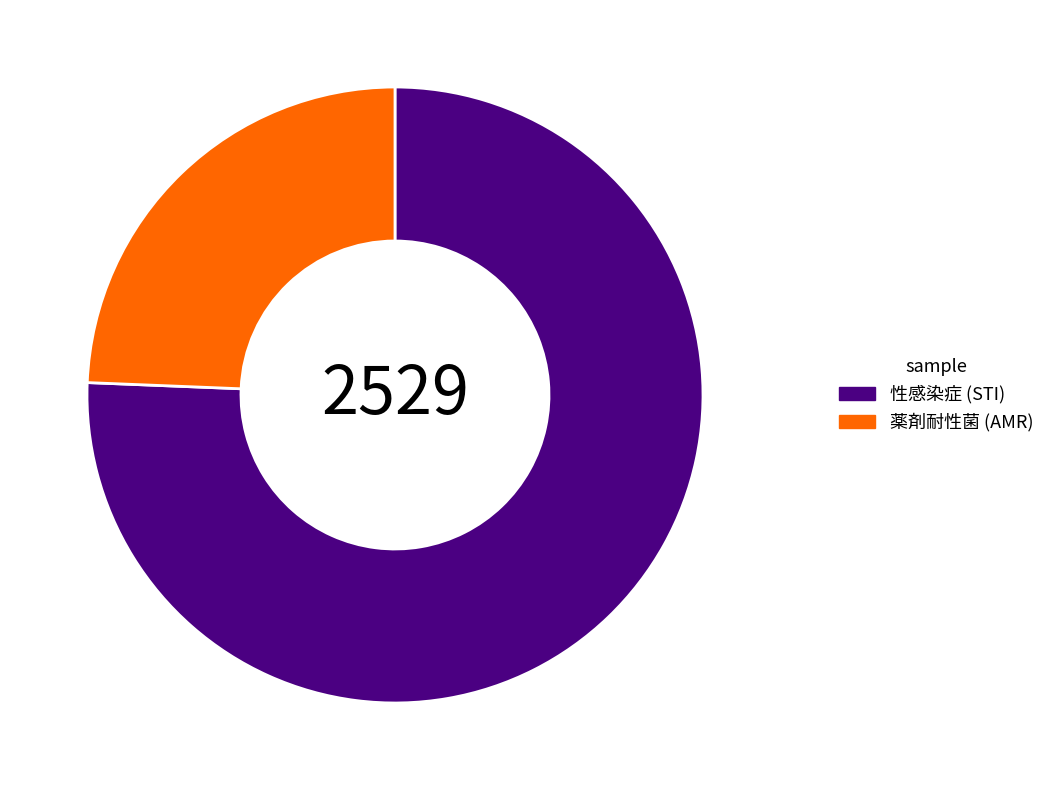

How many slices are in this pie chart?

2